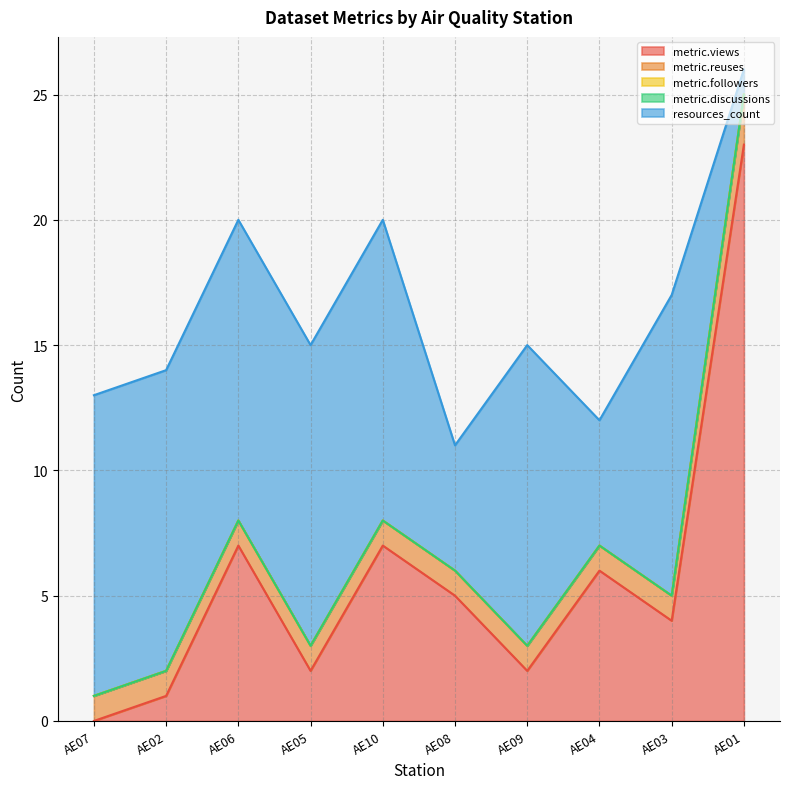

Reading left to right, what are all the values shown in this chart?

metric.views: AE07=0	AE02=1	AE06=7	AE05=2	AE10=7	AE08=5	AE09=2	AE04=6	AE03=4	AE01=23
metric.reuses: AE07=1	AE02=1	AE06=1	AE05=1	AE10=1	AE08=1	AE09=1	AE04=1	AE03=1	AE01=2
metric.followers: AE07=0	AE02=0	AE06=0	AE05=0	AE10=0	AE08=0	AE09=0	AE04=0	AE03=0	AE01=0
metric.discussions: AE07=0	AE02=0	AE06=0	AE05=0	AE10=0	AE08=0	AE09=0	AE04=0	AE03=0	AE01=0
resources_count: AE07=12	AE02=12	AE06=12	AE05=12	AE10=12	AE08=5	AE09=12	AE04=5	AE03=12	AE01=1